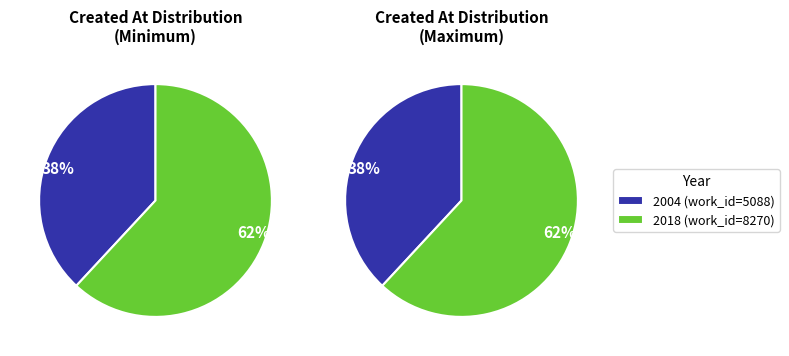

What percentage is NOT represented by 2018?

38.1%